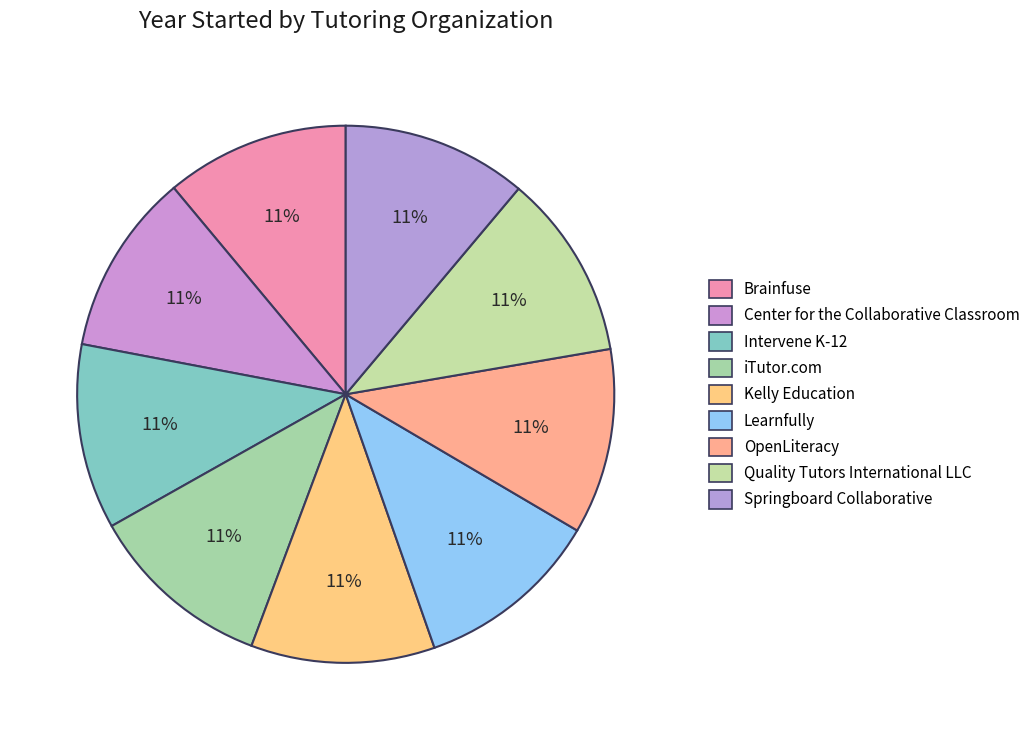

How many segments does this pie chart have?

9